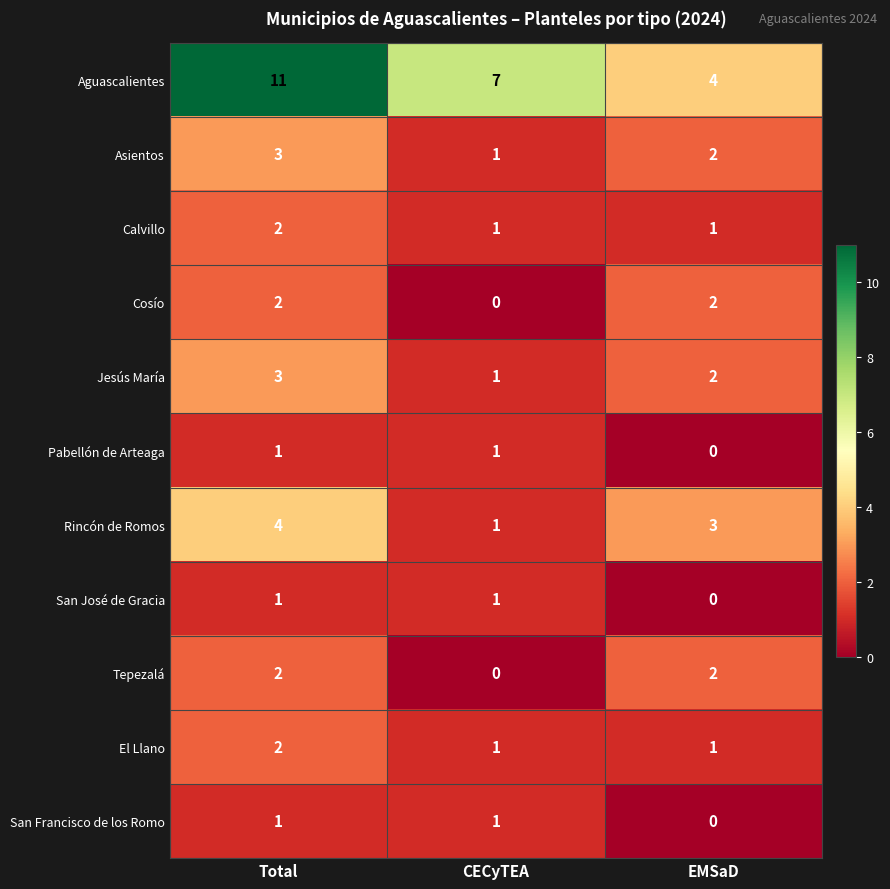

At which category is the sum across all series the highest?

Total